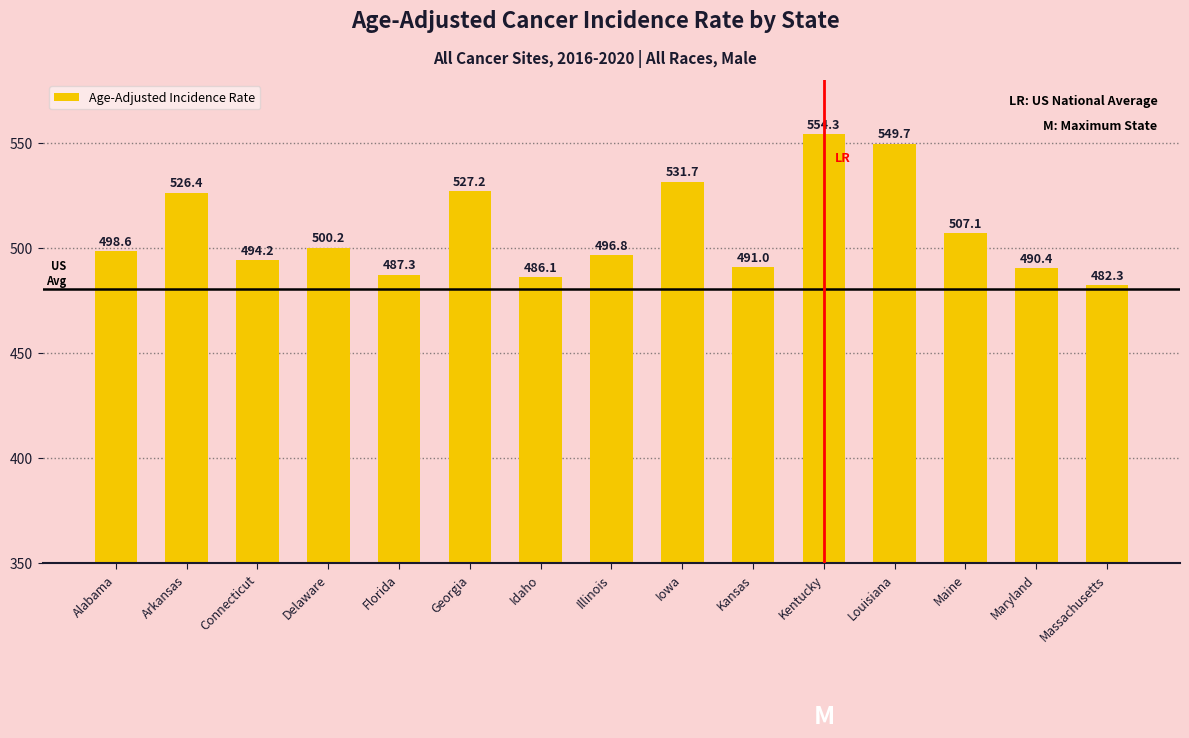

How many data points are less than 498?

7